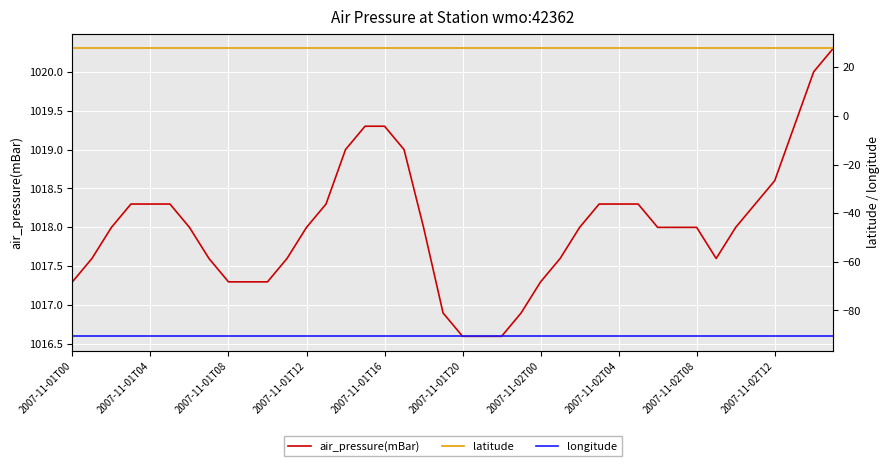

What value does the latitude series have at 15?

27.8